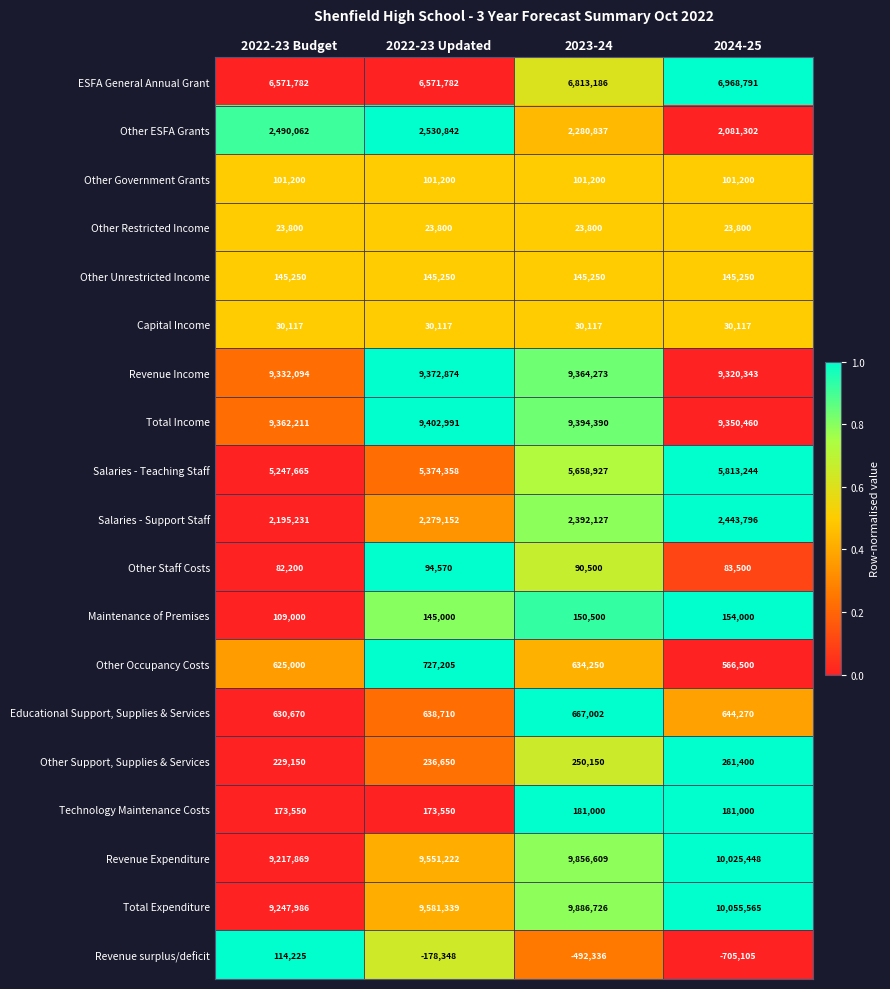

What is the smallest value displayed?

-705105